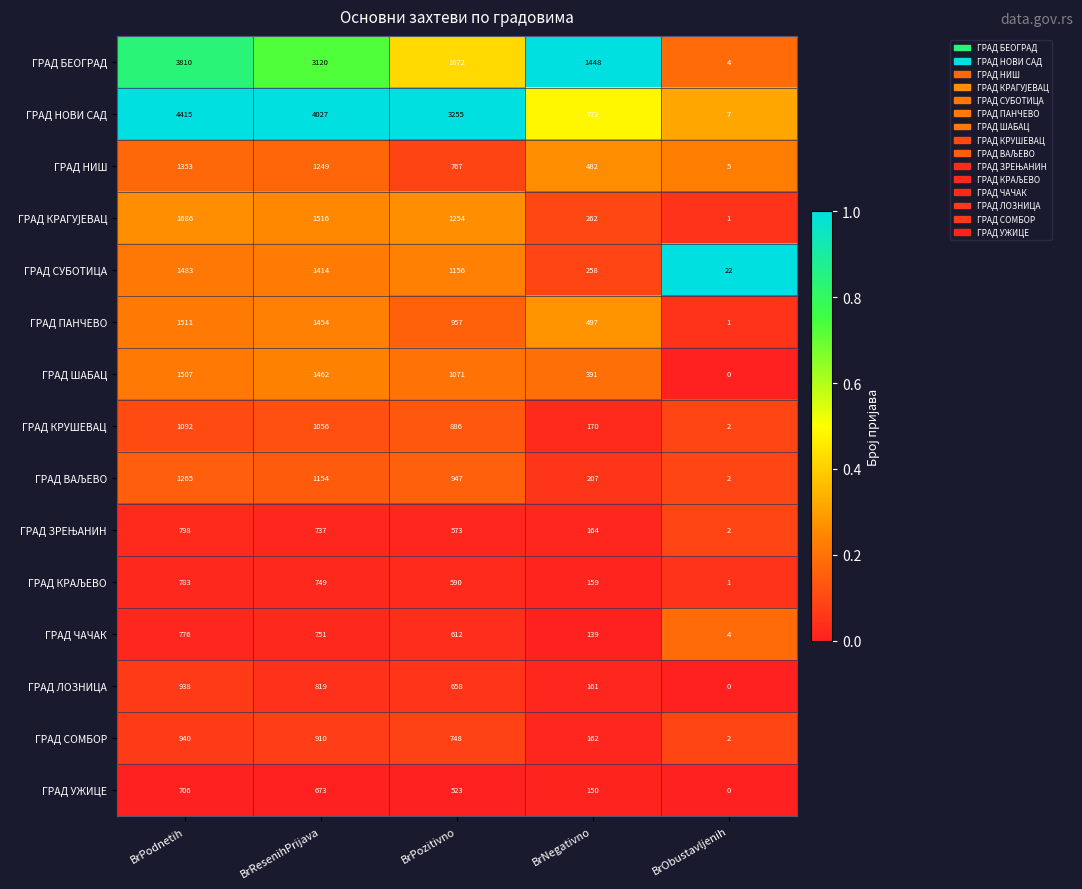

Which series has the largest total across all categories?

ГРАД НОВИ САД